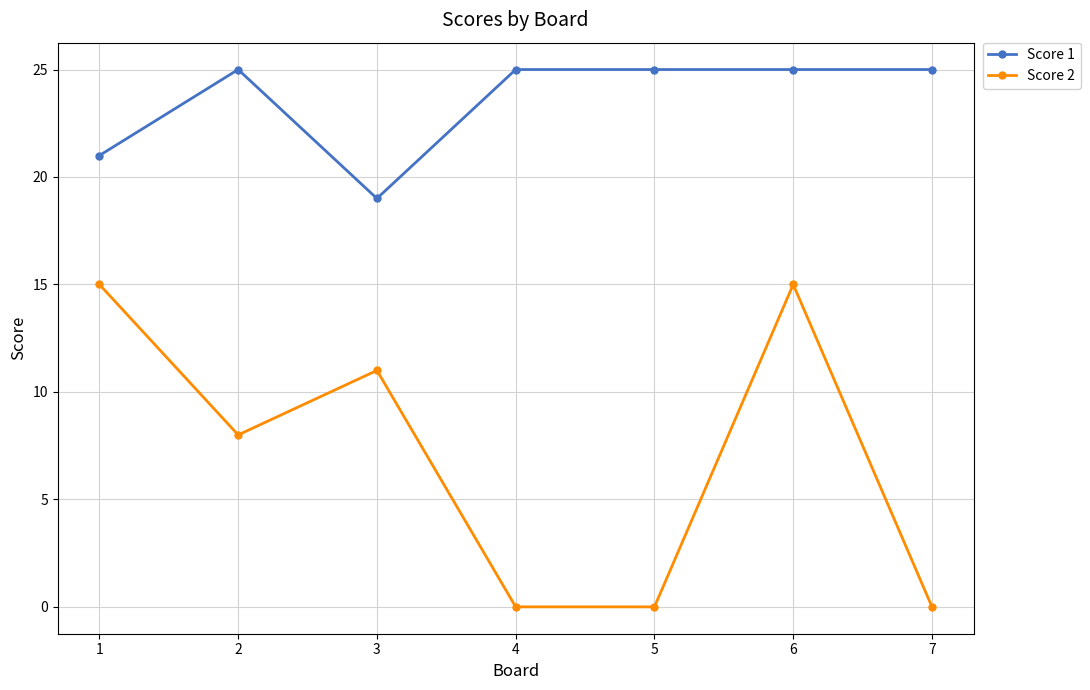

Is it true that Score 1 equals 12 at 6?

False